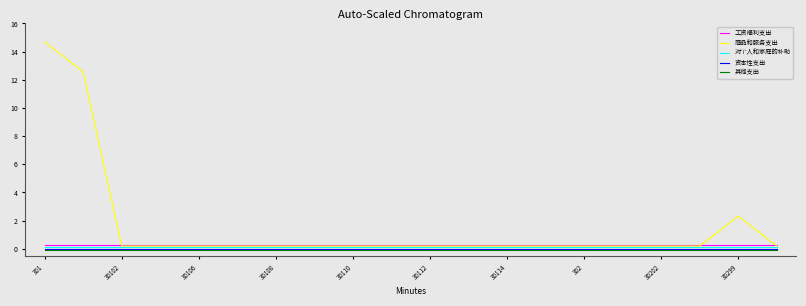

True or false: 工资福利支出 and 其他支出 cross at least once.

False